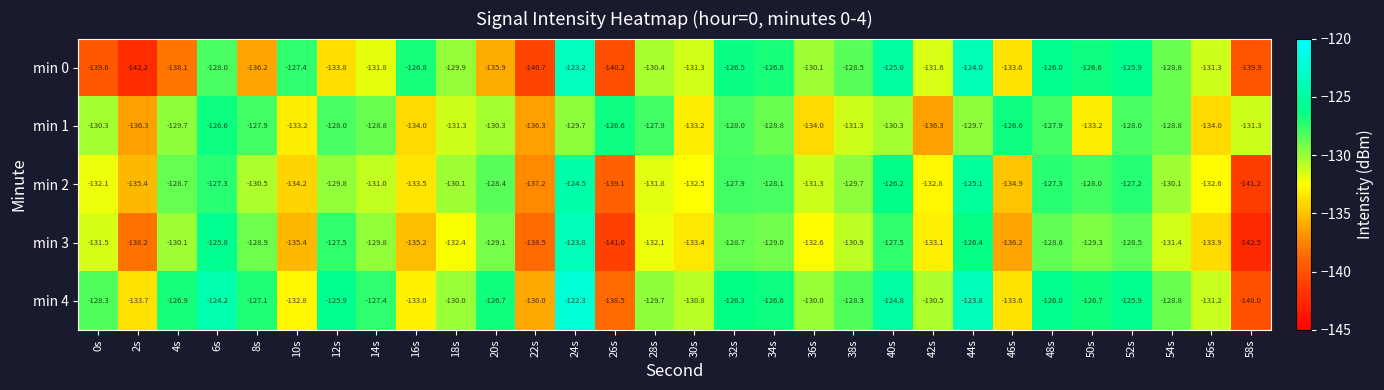

Between 10s and 44s, which series saw the biggest shift?

min 2